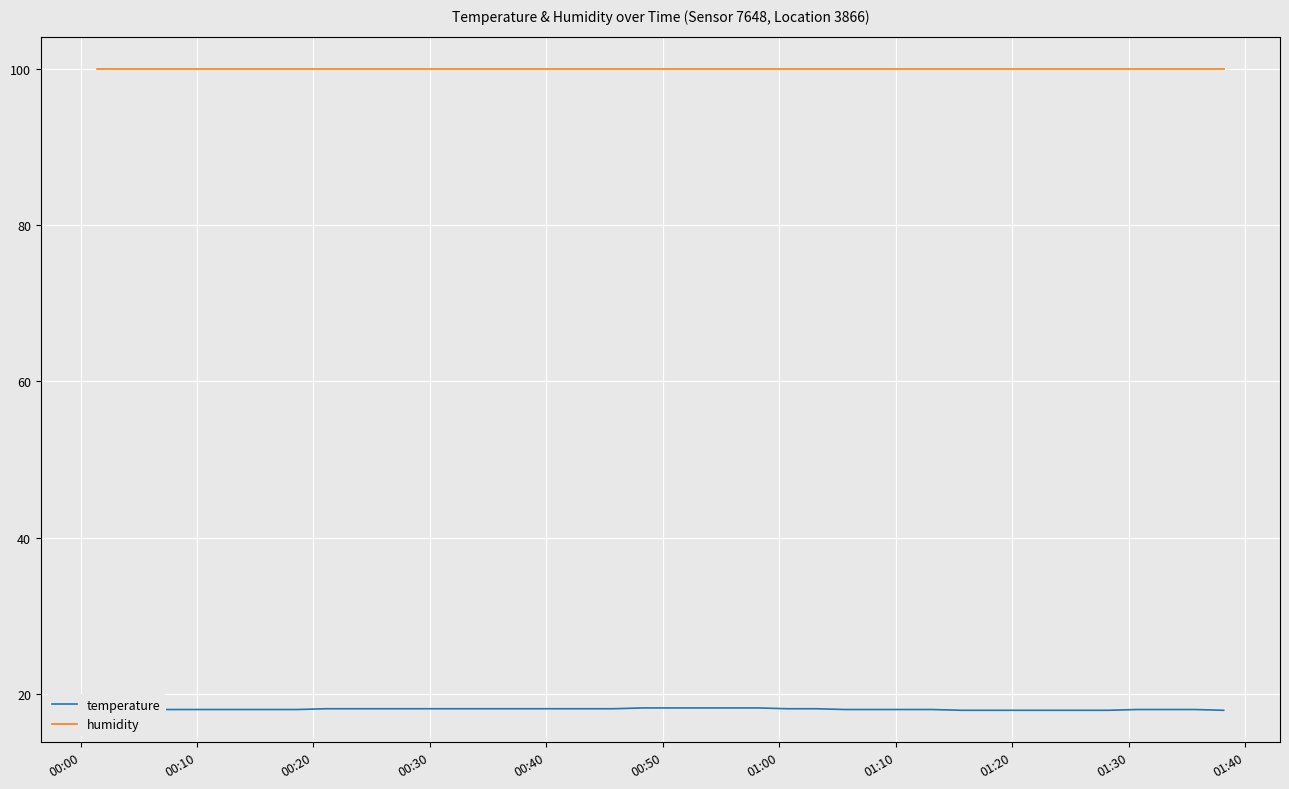

Which series has the largest total across all categories?

humidity